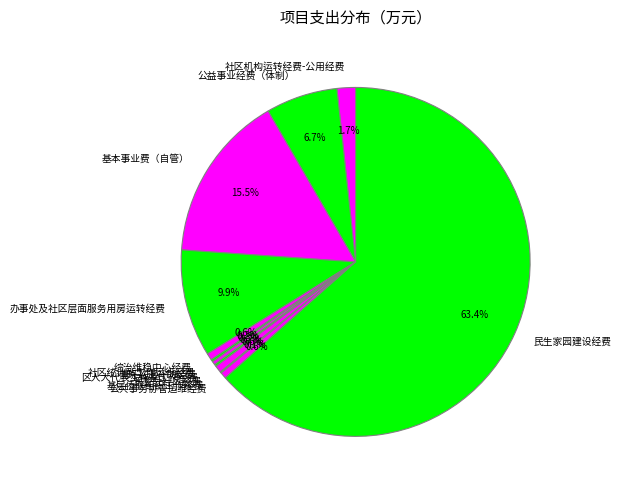

Which category has the biggest portion of the pie?

民生家园建设经费